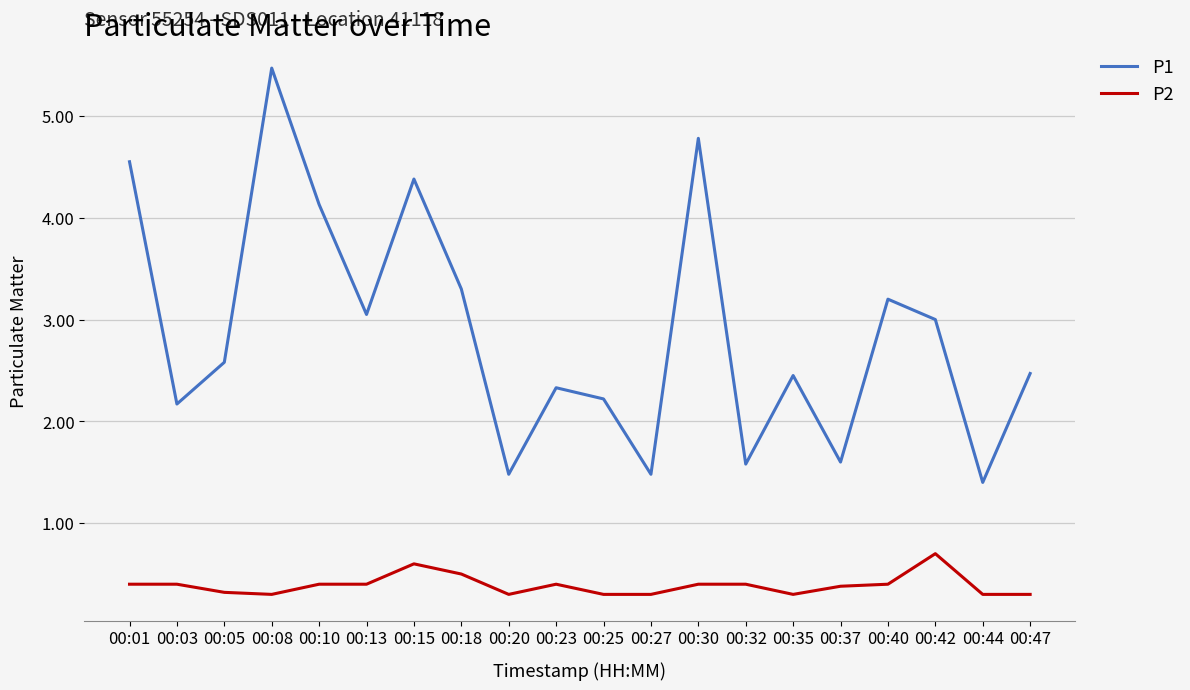

True or false: P2 and P1 intersect in this chart.

False